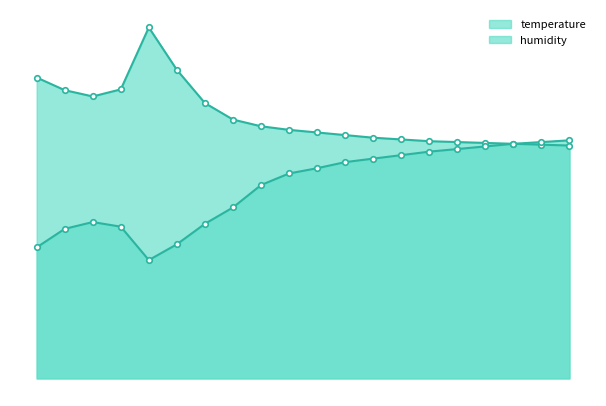

Is it true that humidity equals 23.5 at 02:15?

True